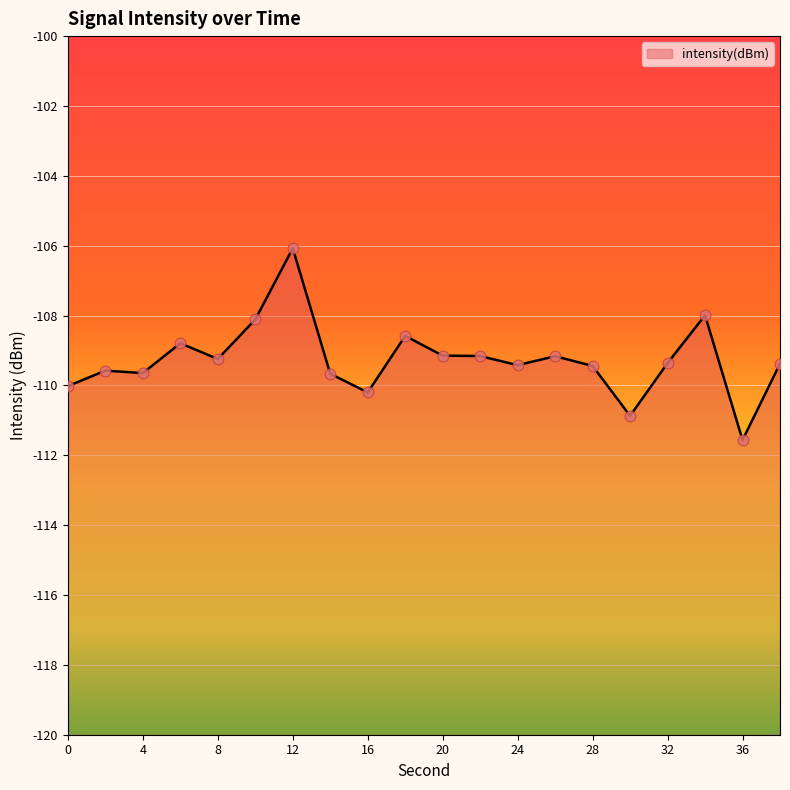

What is the change in value from 6 to 20?

-0.4